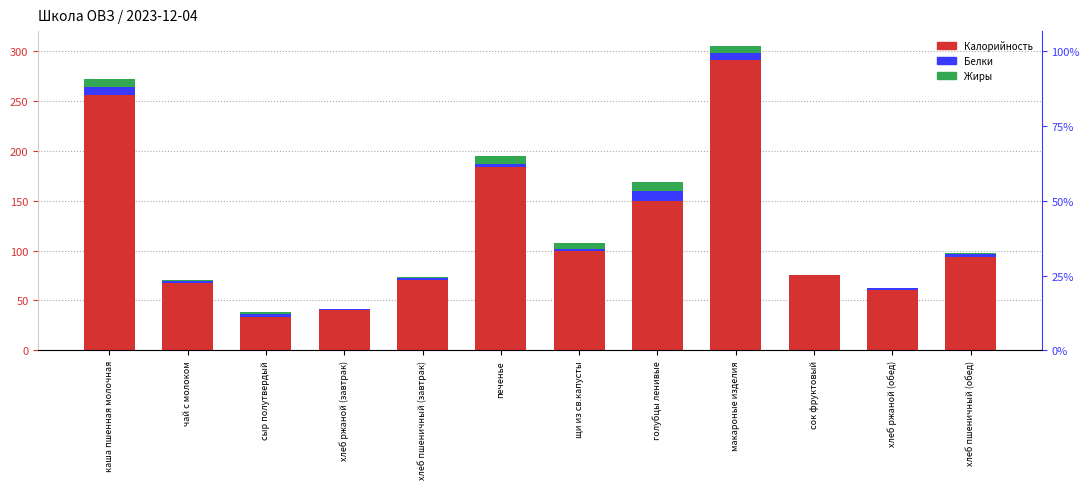

At печенье, list the series in order from largest to smallest.

Калорийность, Жиры, Белки